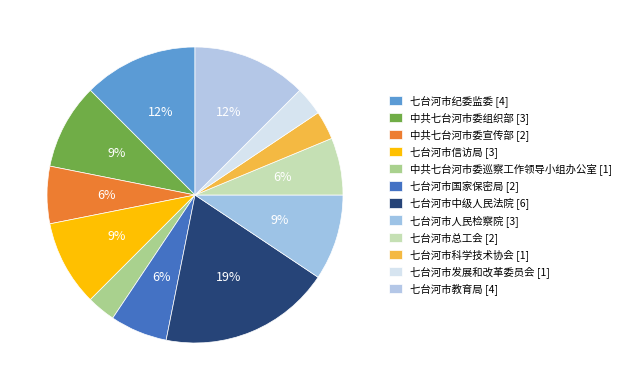

How many segments does this pie chart have?

12